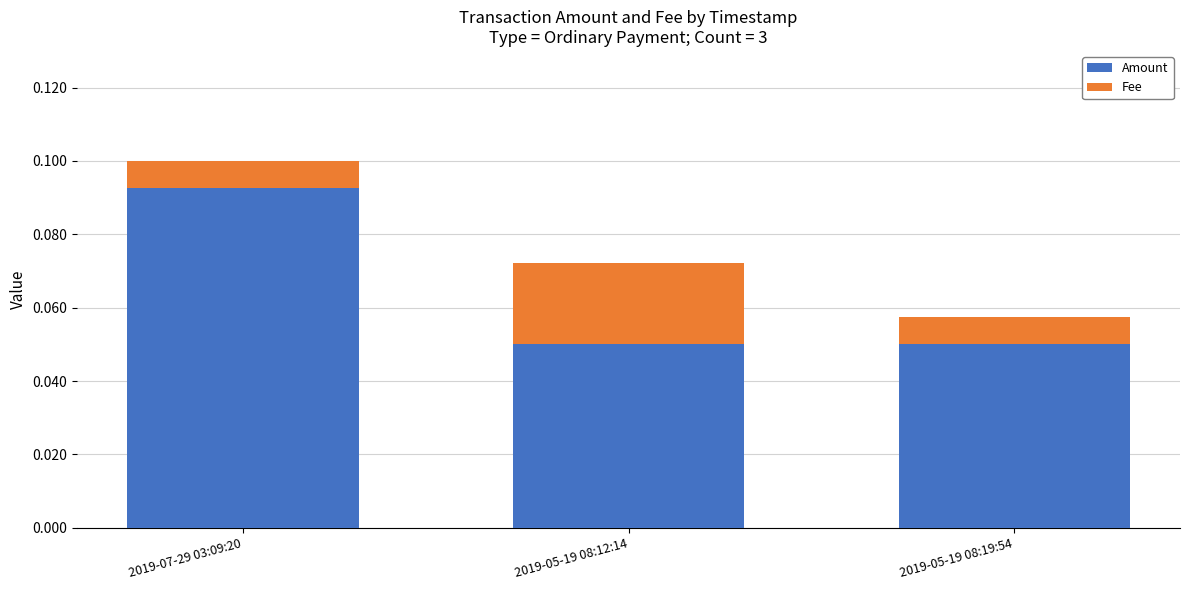

The value of Amount at 2019-05-19 08:12:14 is 0.0. True or false?

False